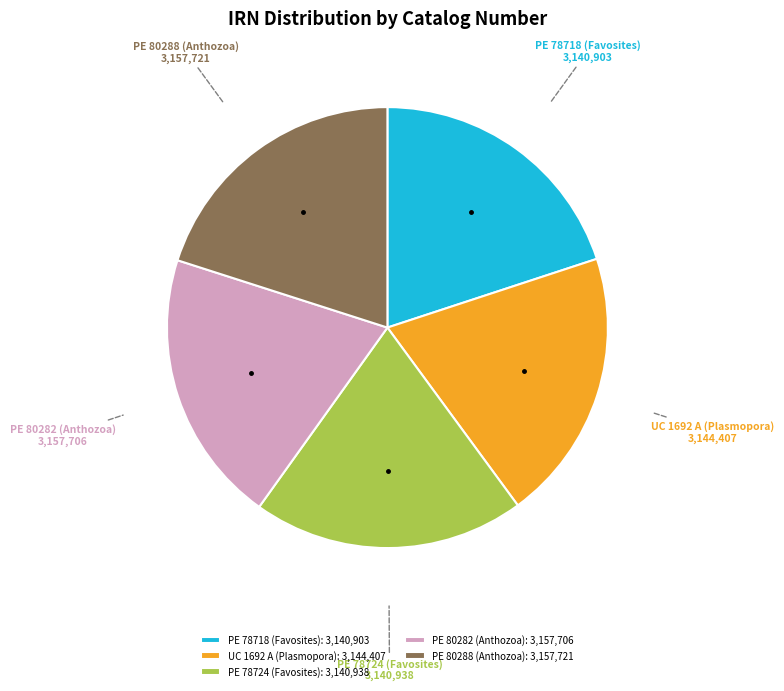

Combined, do PE 78724 (Favosites) and PE 78718 (Favosites) account for over 50%?

No